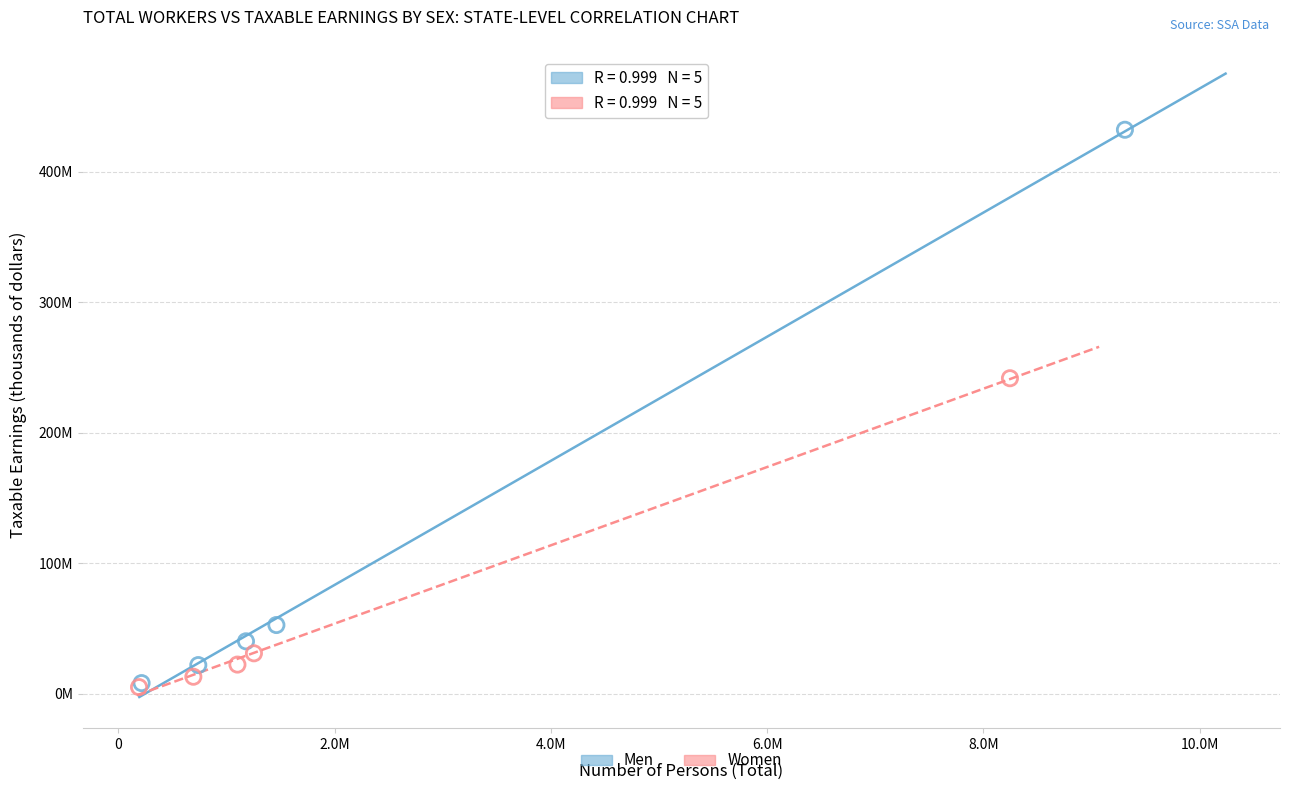

What are all the series names shown in the legend?

Men, Women